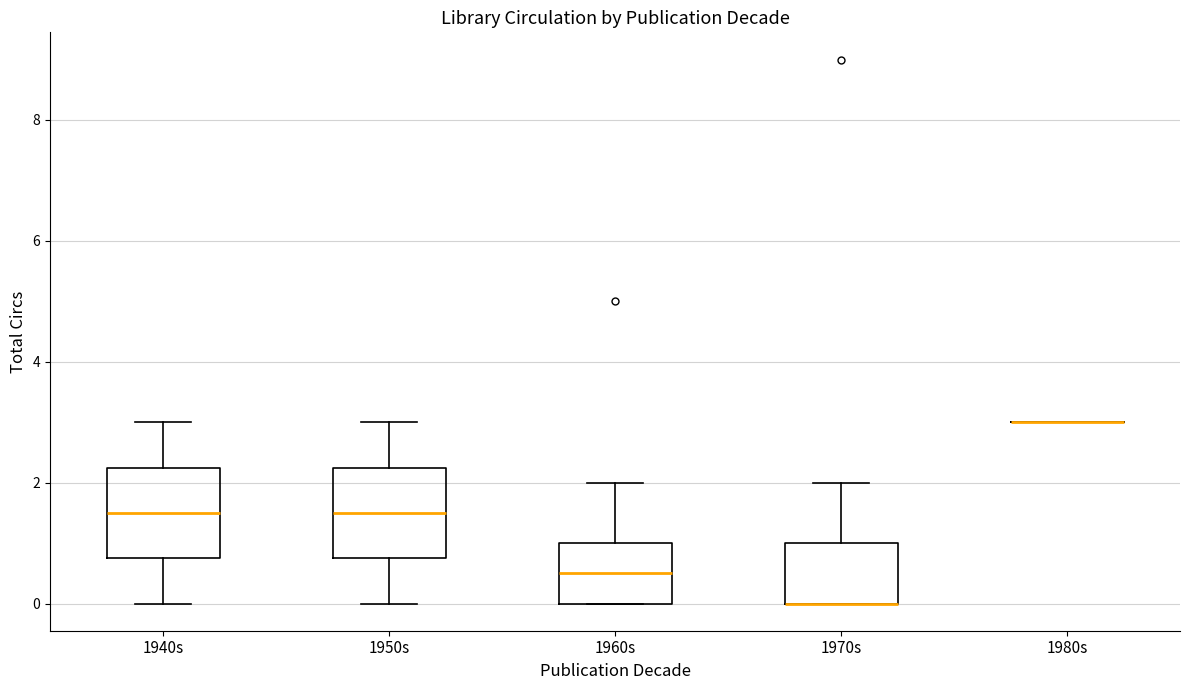

Where does the upper whisker of the box for 1950s end on the y-axis? The values are not printed on the chart, so give them approximately, as read against the axis.

3.0